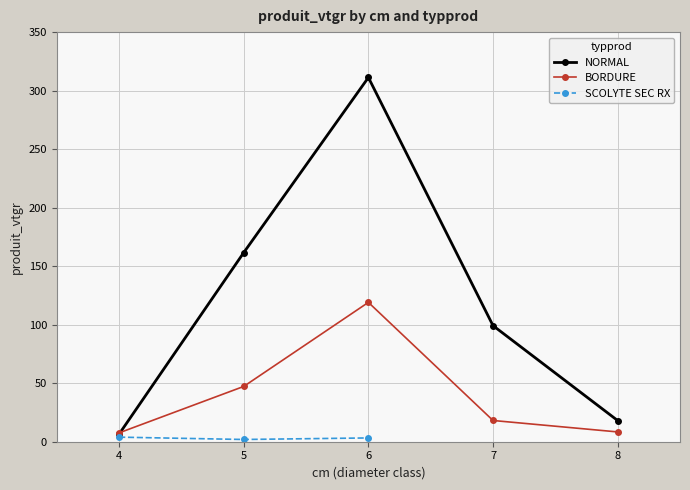

True or false: BORDURE has more than 0 points higher than both neighbors.

True